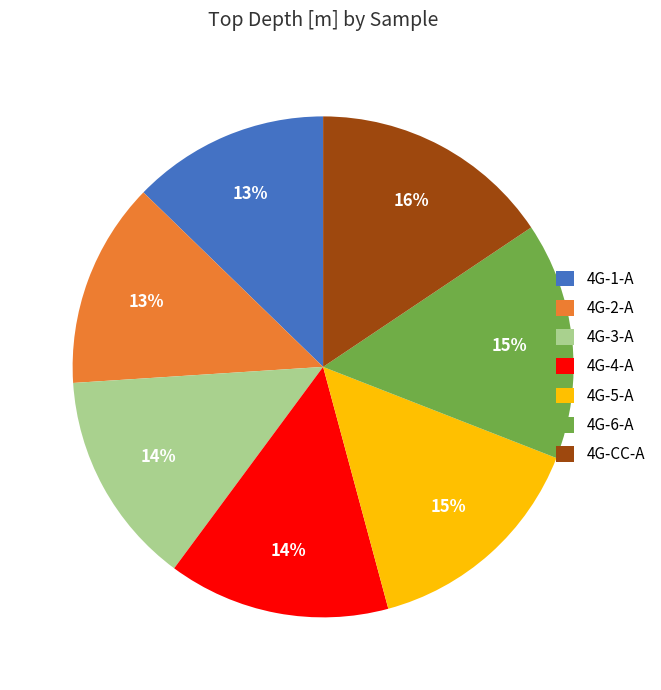

Combined, do 4G-5-A and 4G-3-A account for over 50%?

No